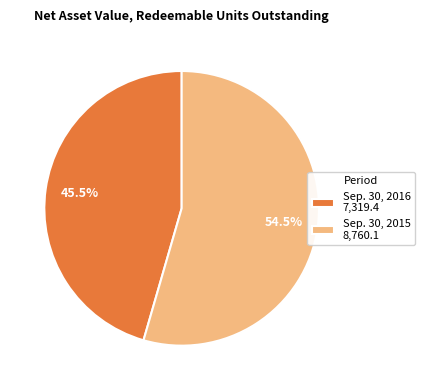

What is the total percentage of Sep. 30, 2016 7,319.4 and Sep. 30, 2015 8,760.1?

100.0%